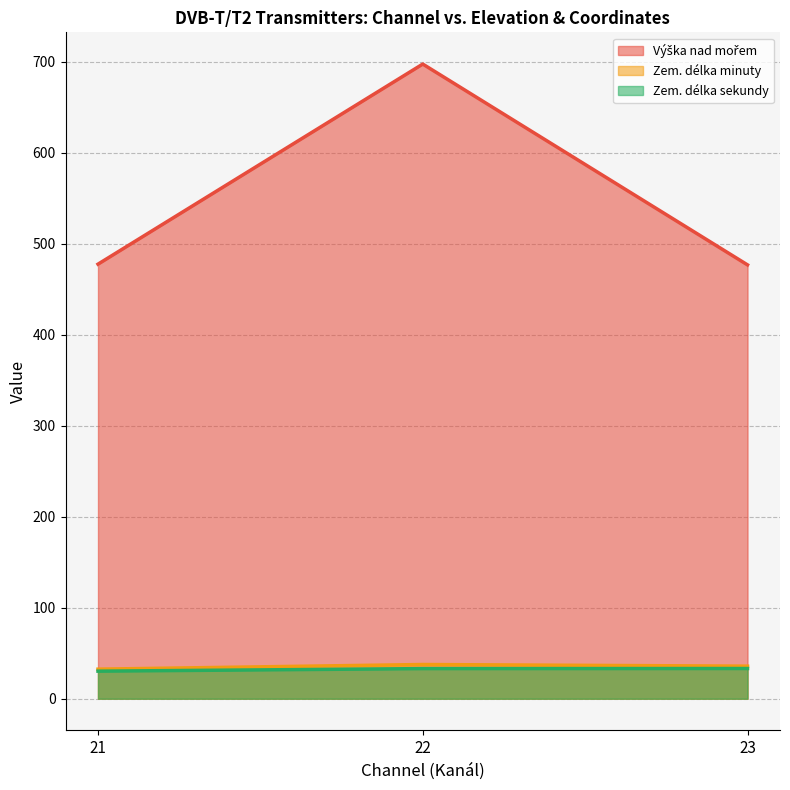

Does the chart have visible grid lines?

Yes